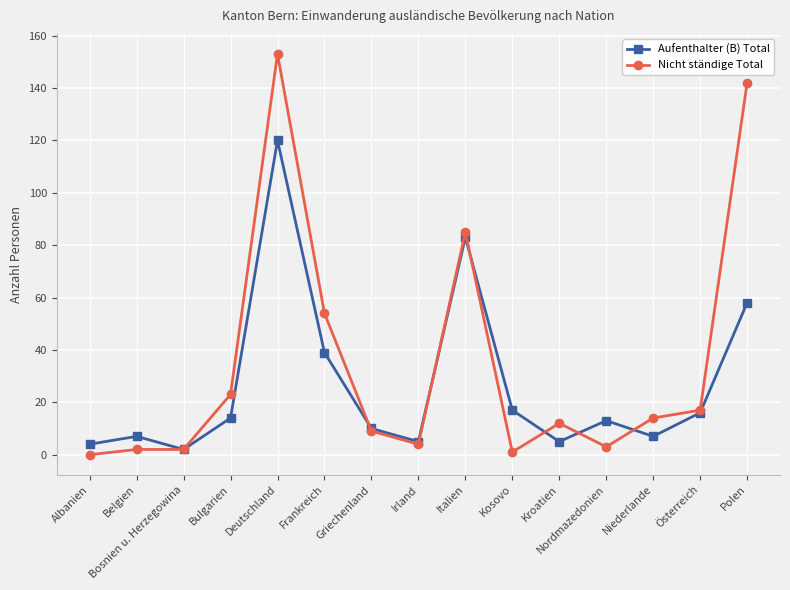

True or false: Aufenthalter (B) Total has more than 2 points higher than both neighbors.

True